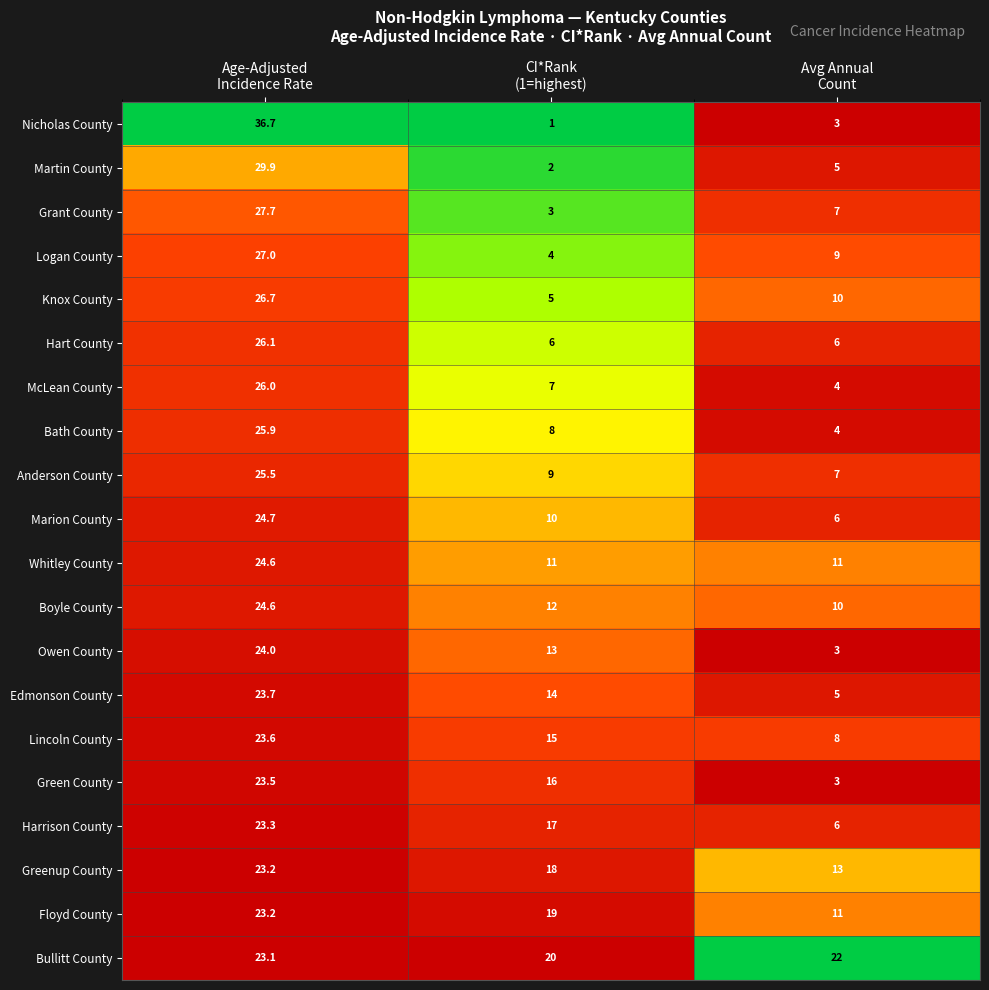

Which series has the largest total across all categories?

Bullitt County